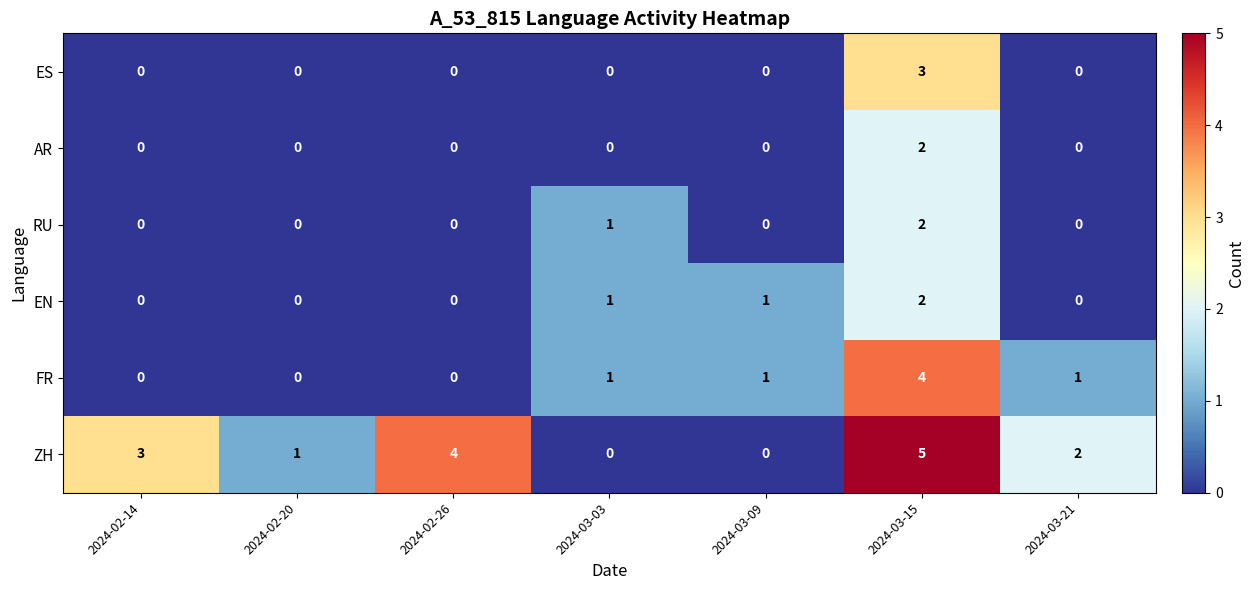

Which series has the largest total across all categories?

ZH